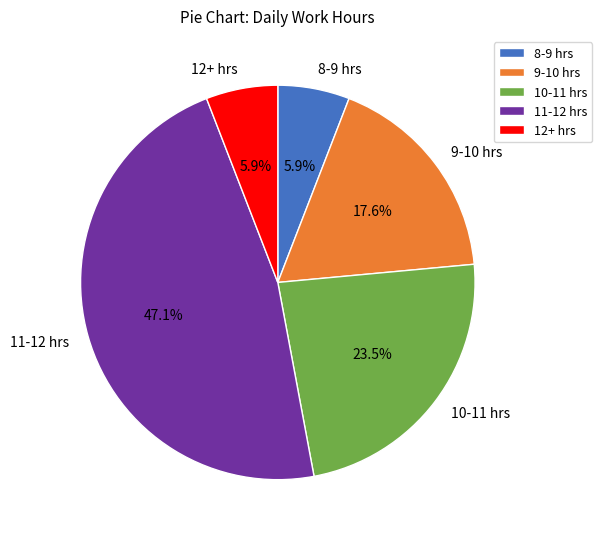

Is the sum of 10-11 hrs and 12+ hrs greater than half?

No